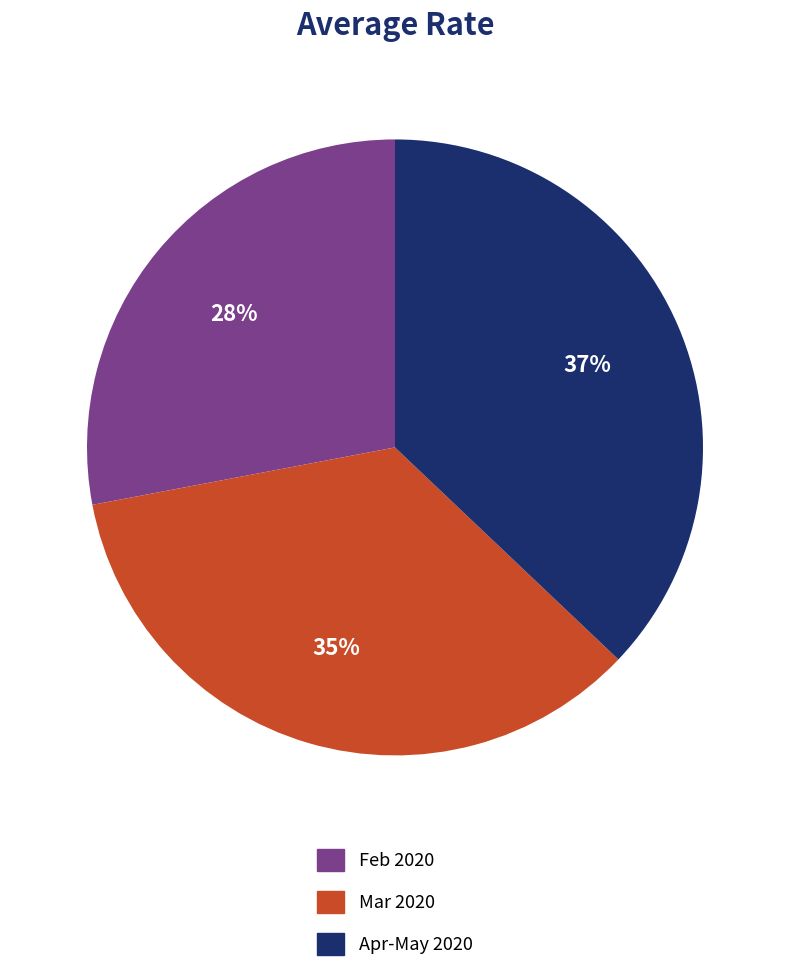

Is there any slice that represents more than half of the pie?

No